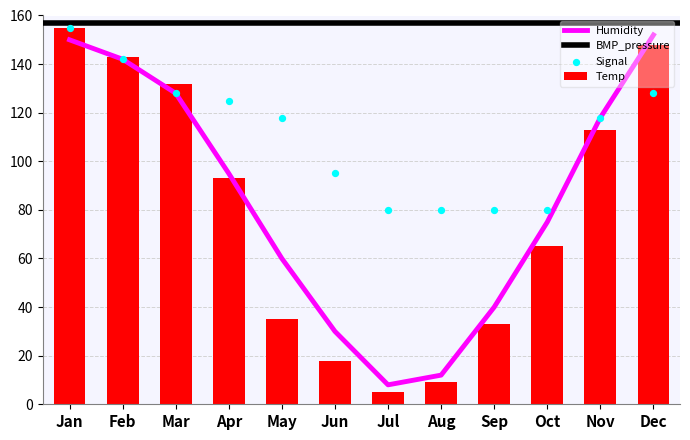

What is the average value of the Temp series?

79